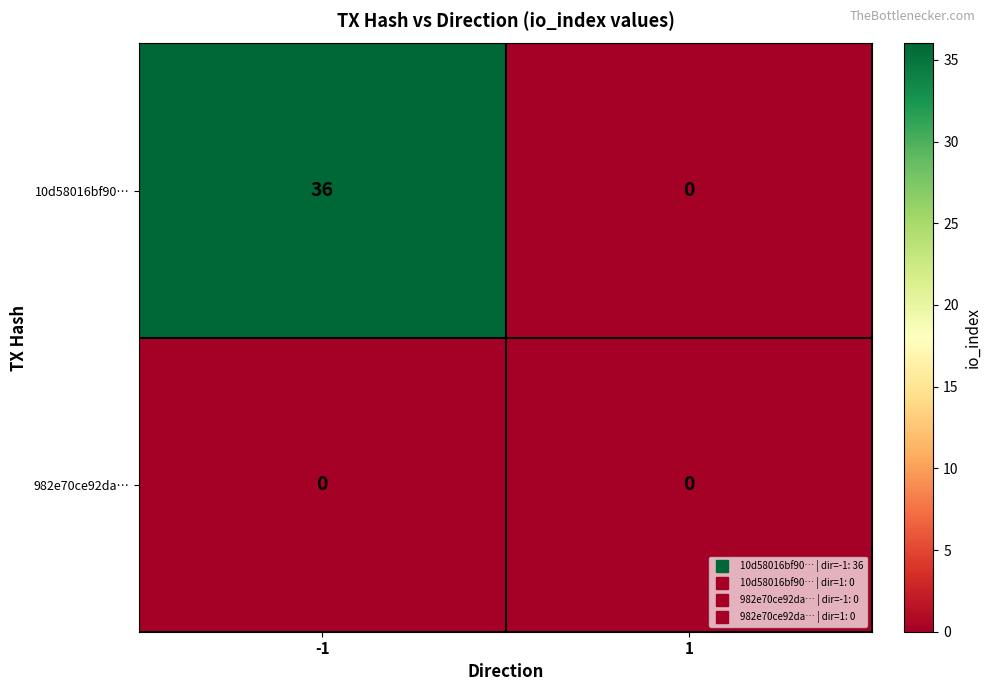

Rank the series by their maximum value, from lowest to highest.

982e70ce92da…, 10d58016bf90…